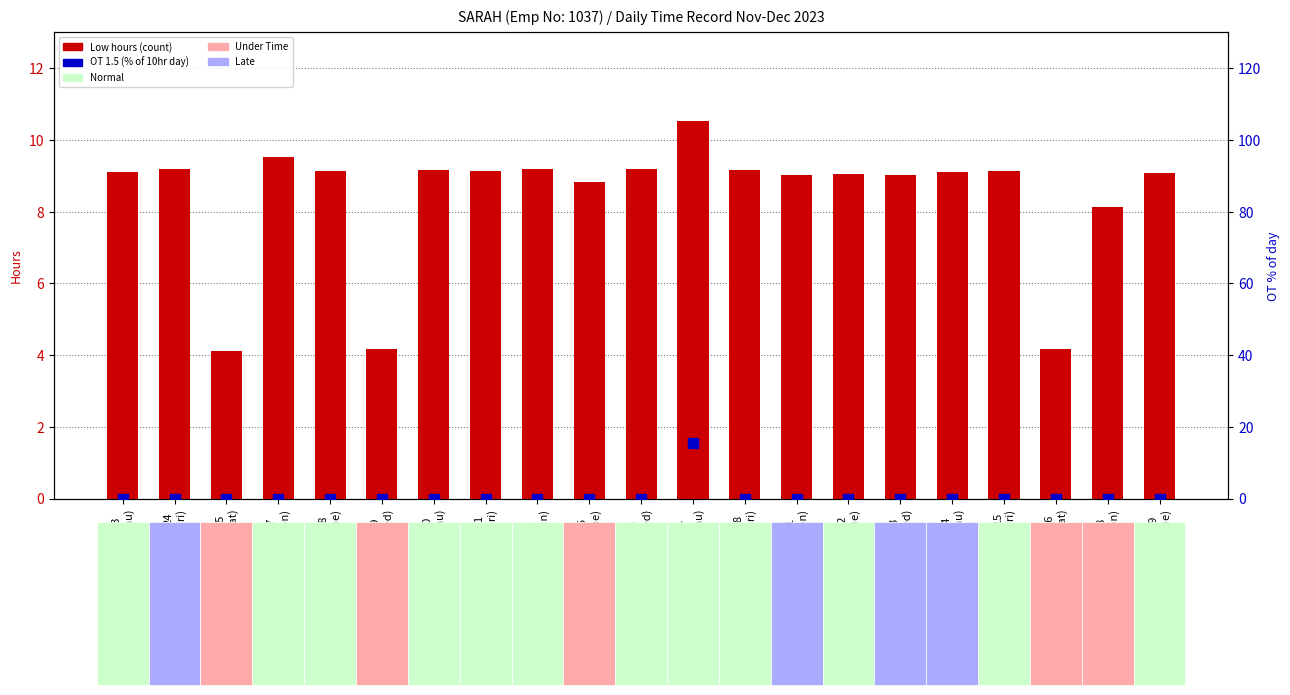

What is the total value across all series at 12
(Tue)?

9.1